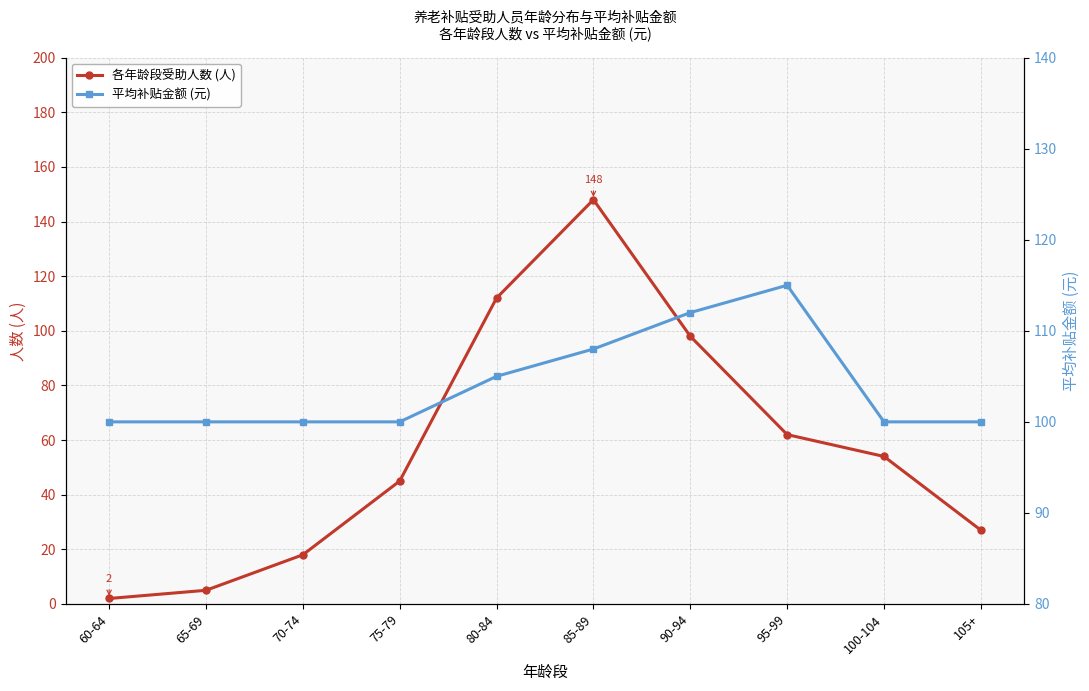

Which series changed the most between 70-74 and 85-89?

各年龄段受助人数 (人)